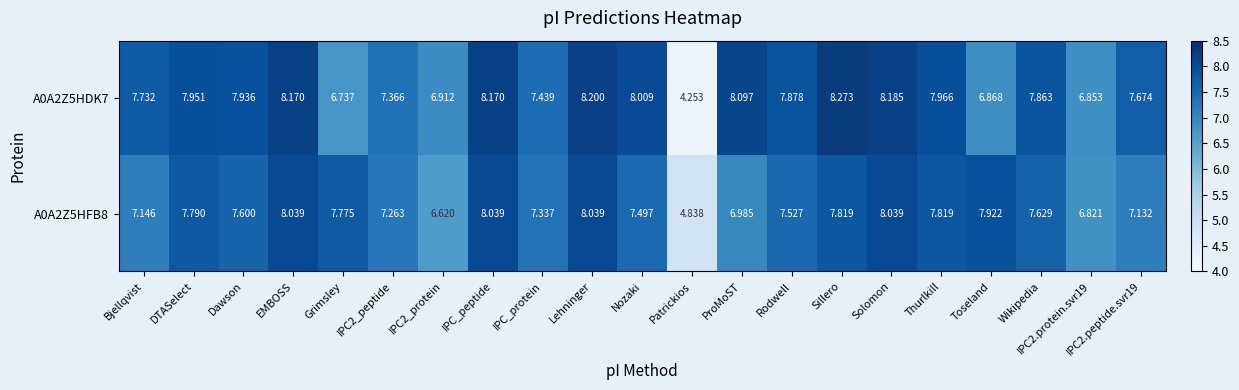

Is the value of A0A2Z5HFB8 at Lehninger greater than the value of A0A2Z5HDK7 at IPC2_protein?

Yes